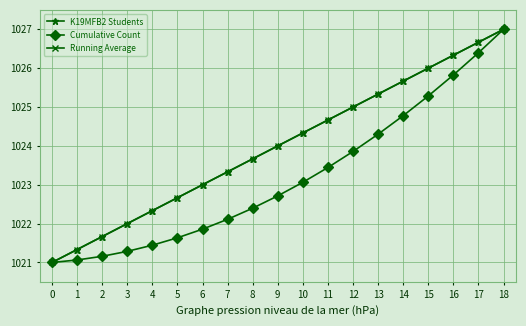

Does the chart have visible grid lines?

Yes